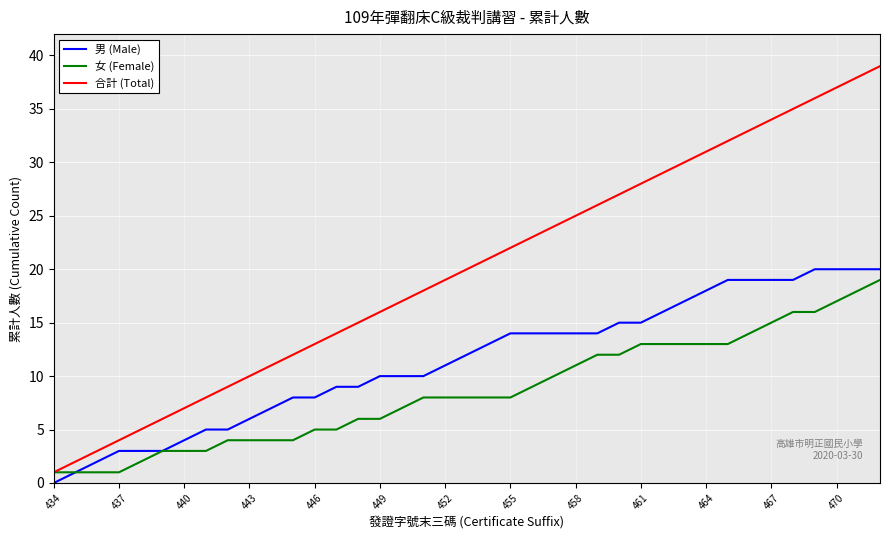

What is the maximum value shown in the chart?

39